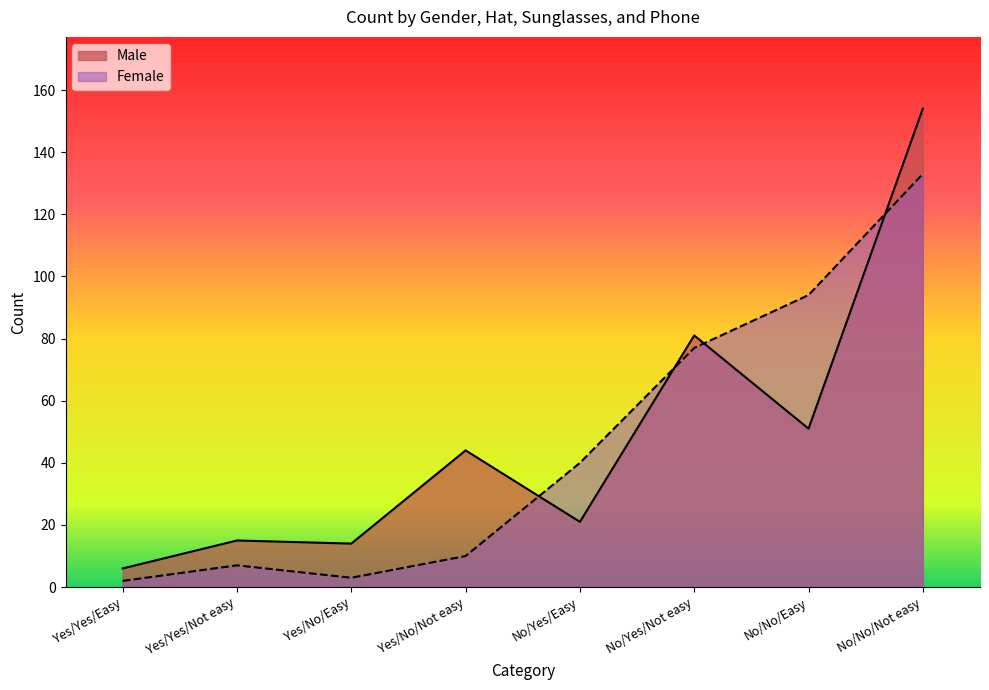

Which series changed the most between Yes/Yes/Easy and No/No/Not easy?

Male